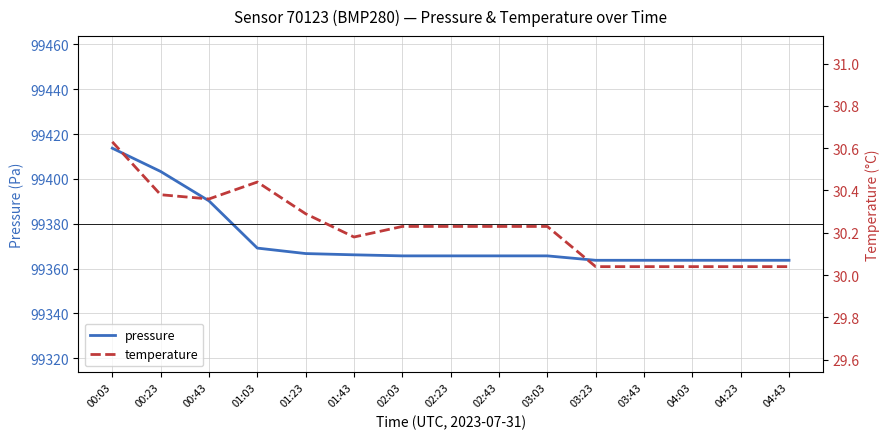

What is the sum of all pressure values?

1490590.7